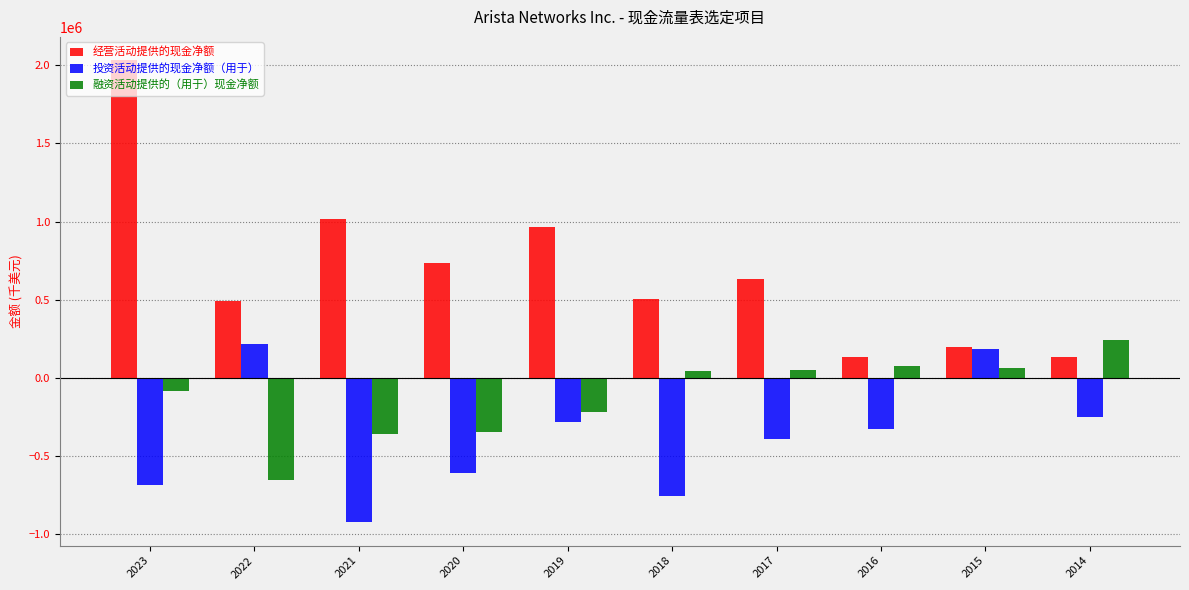

What is the difference between the second highest and second lowest values in the 投资活动提供的现金净额（用于） series?

939283